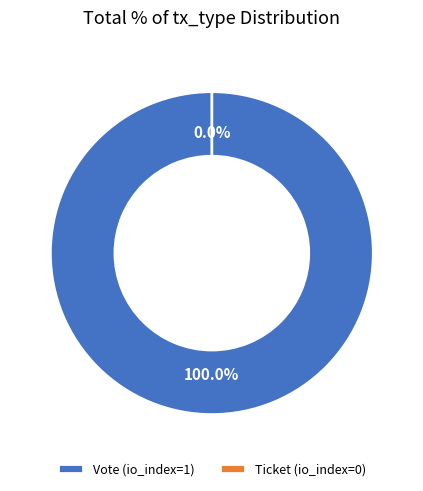

Between Vote (io_index=1) and Ticket (io_index=0), which is larger?

Vote (io_index=1)